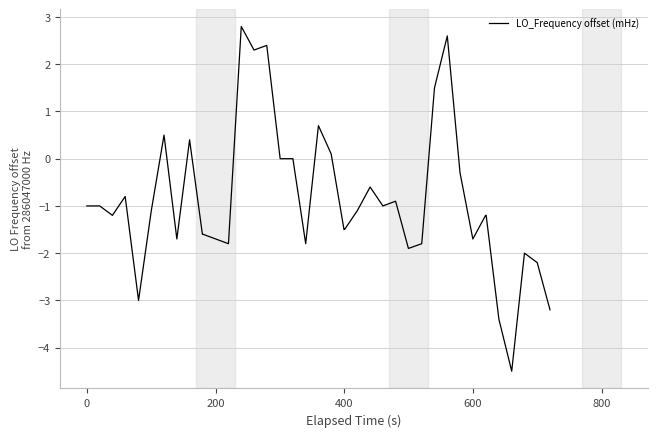

What is the difference between the maximum and minimum values?

7.3